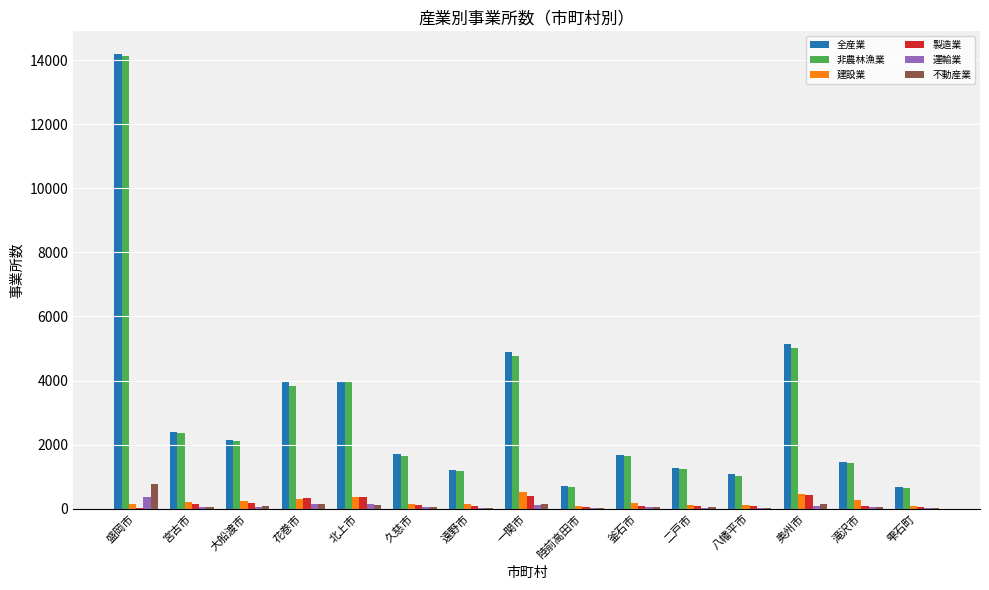

At which category is the sum across all series the highest?

盛岡市